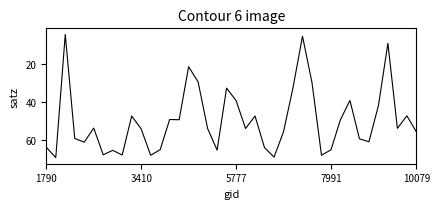

What is the maximum value shown in the chart?

69.5